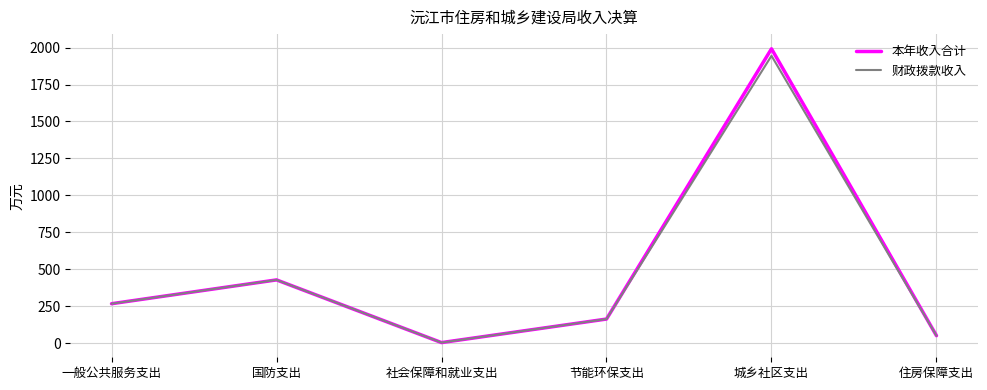

Rank the series by their maximum value, from lowest to highest.

财政拨款收入, 本年收入合计